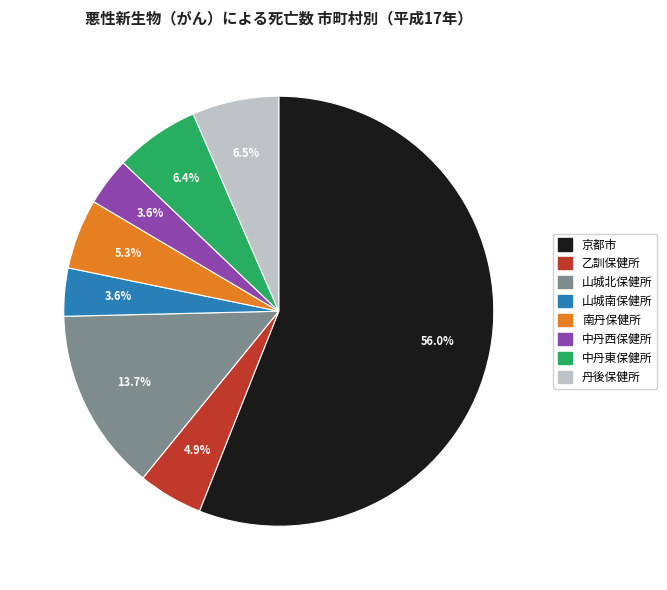

To the nearest percent, what is the combined percentage of 中丹西保健所 and 丹後保健所?

10%